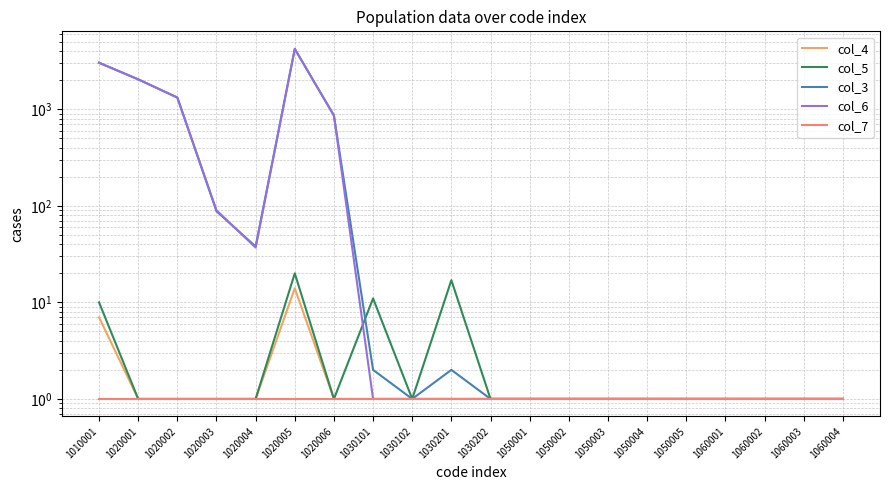

What is the minimum value shown in the chart?

1